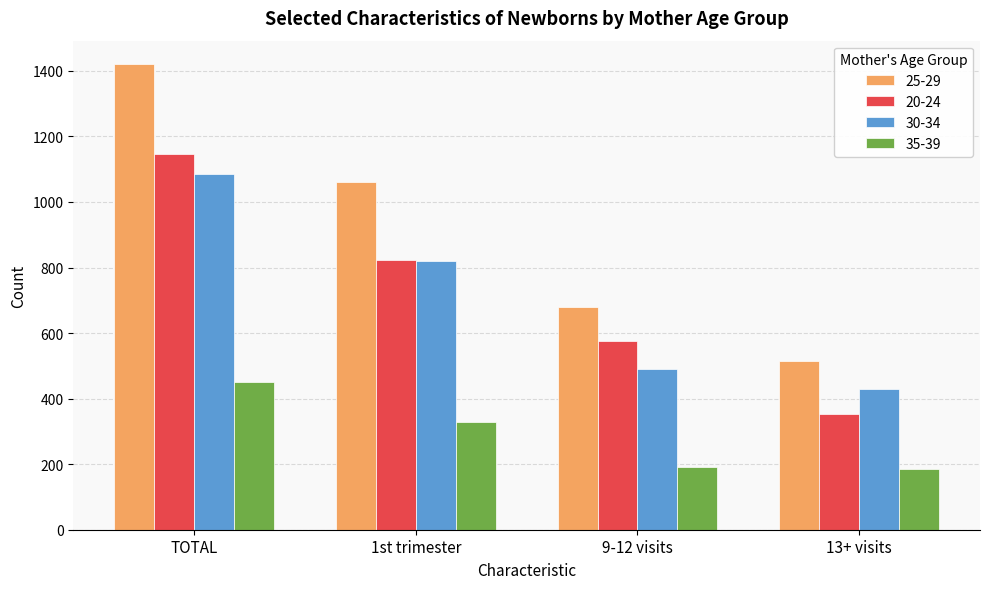

Which series has the largest total across all categories?

25-29